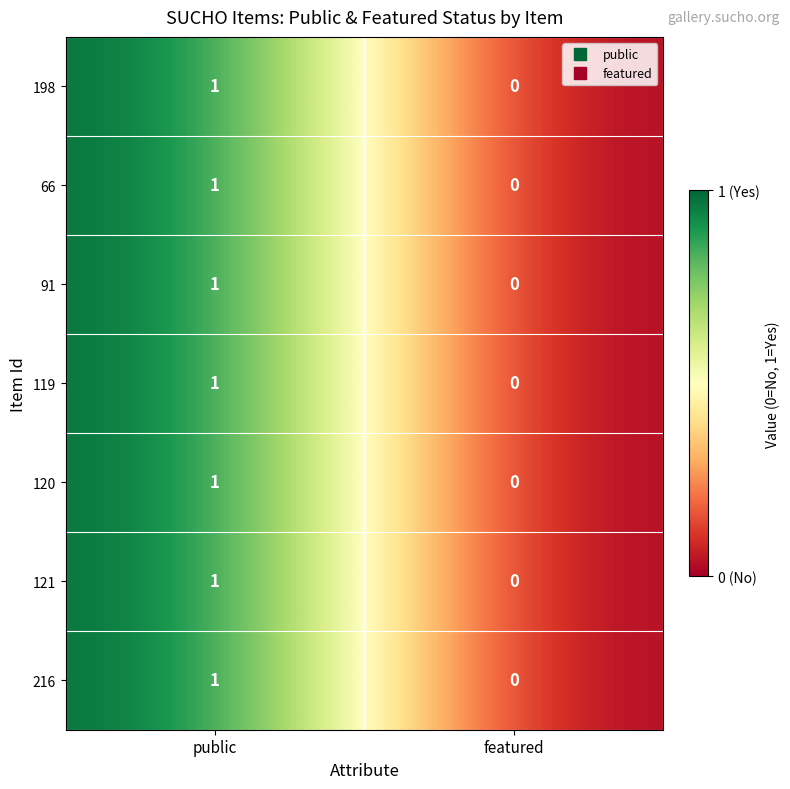

Reading right to left, transcribe all the data shown in this chart.

198: 0	1
66: 0	1
91: 0	1
119: 0	1
120: 0	1
121: 0	1
216: 0	1